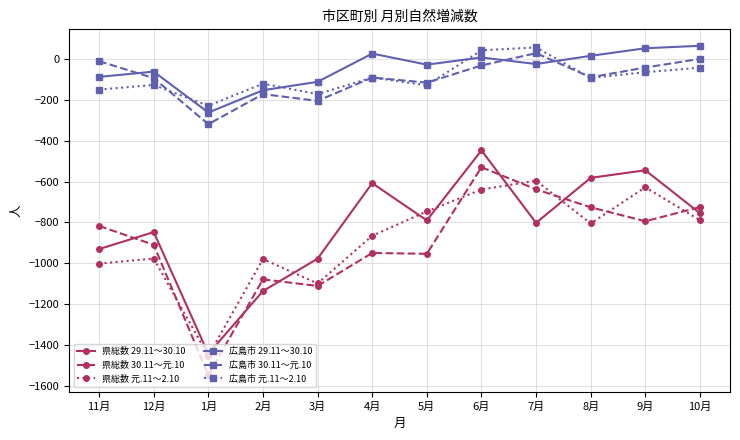

Which series changed the most between 12月 and 2月?

県総数 29.11～30.10